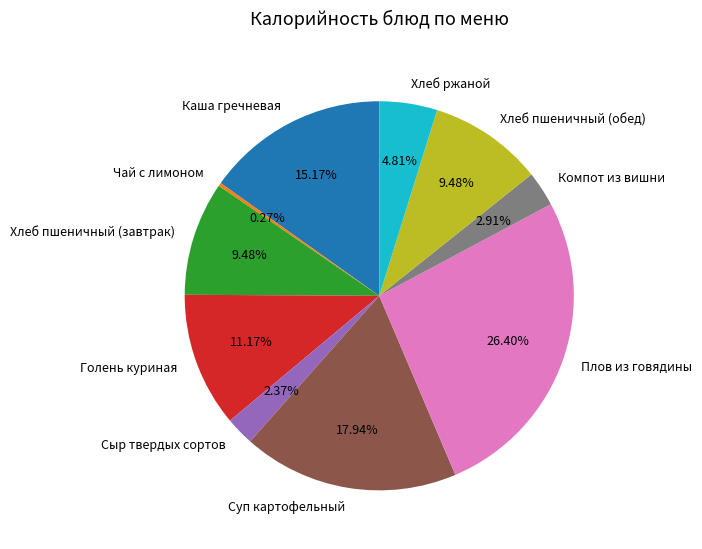

Which category has the biggest portion of the pie?

Плов из говядины